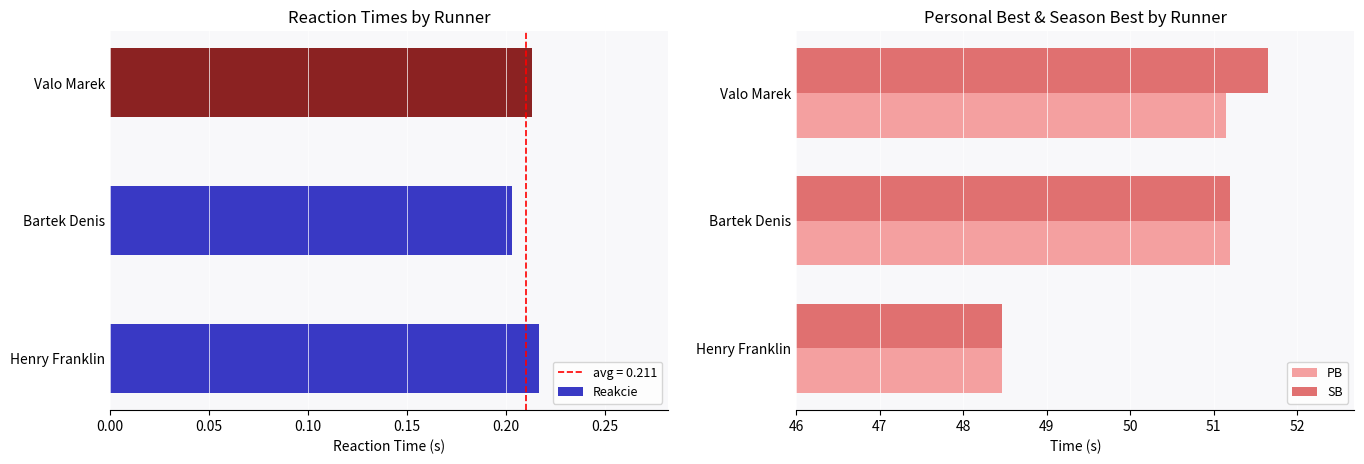

What is the value of the SB bar at the 3rd from the left?

51.6